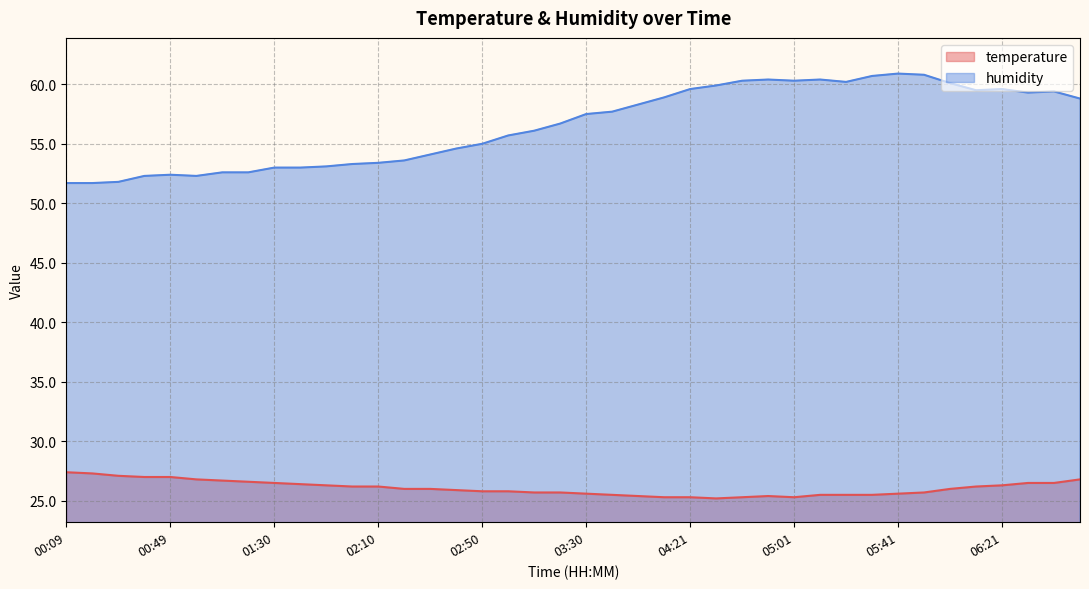

What is the value of the humidity point at the 12th from the left?

53.3